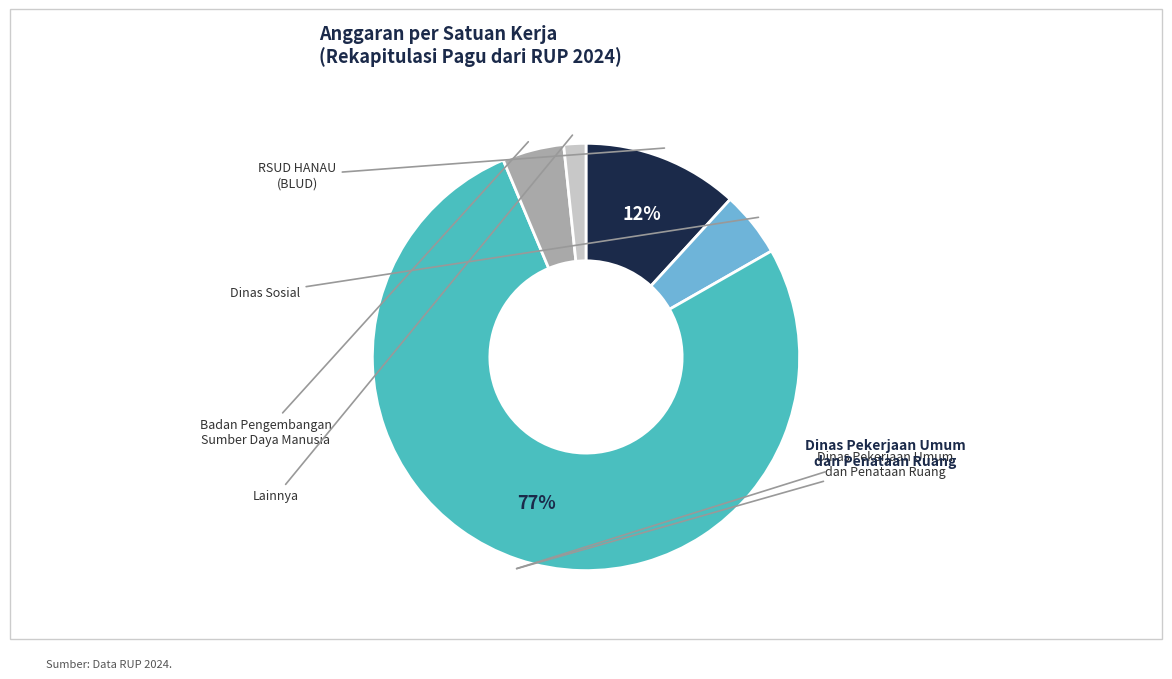

To the nearest percent, what is the average slice percentage?

20%